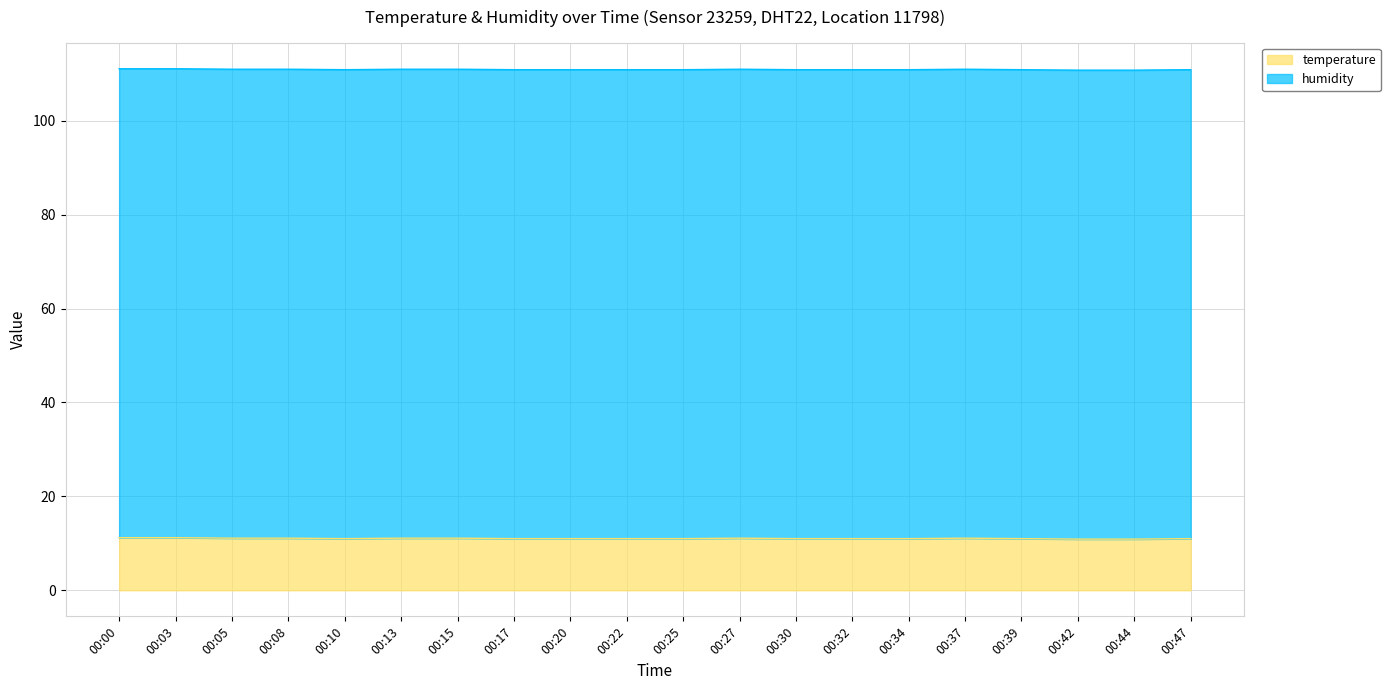

Rank the categories by value from lowest to highest.

00:42, 00:44, 00:10, 00:17, 00:20, 00:22, 00:25, 00:30, 00:32, 00:34, 00:39, 00:47, 00:05, 00:08, 00:13, 00:15, 00:27, 00:37, 00:00, 00:03